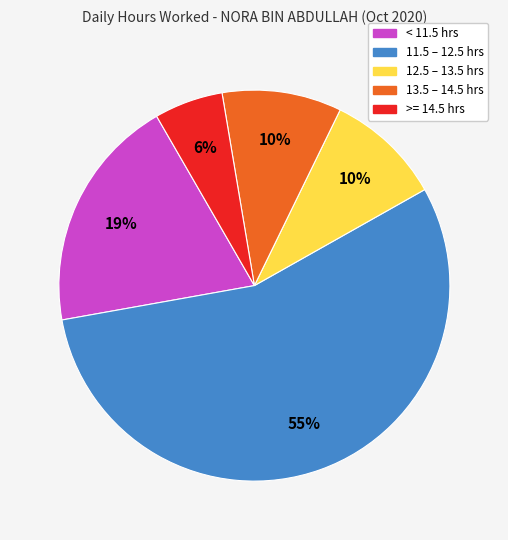

To the nearest percent, what is the average slice percentage?

20%